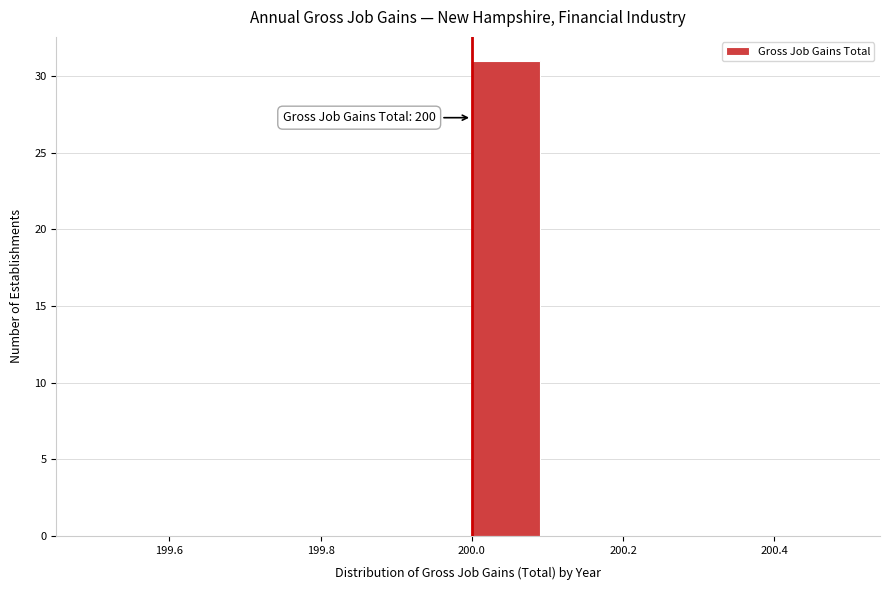

Which range on the x-axis has the tallest bar?

200.0 to 200.1